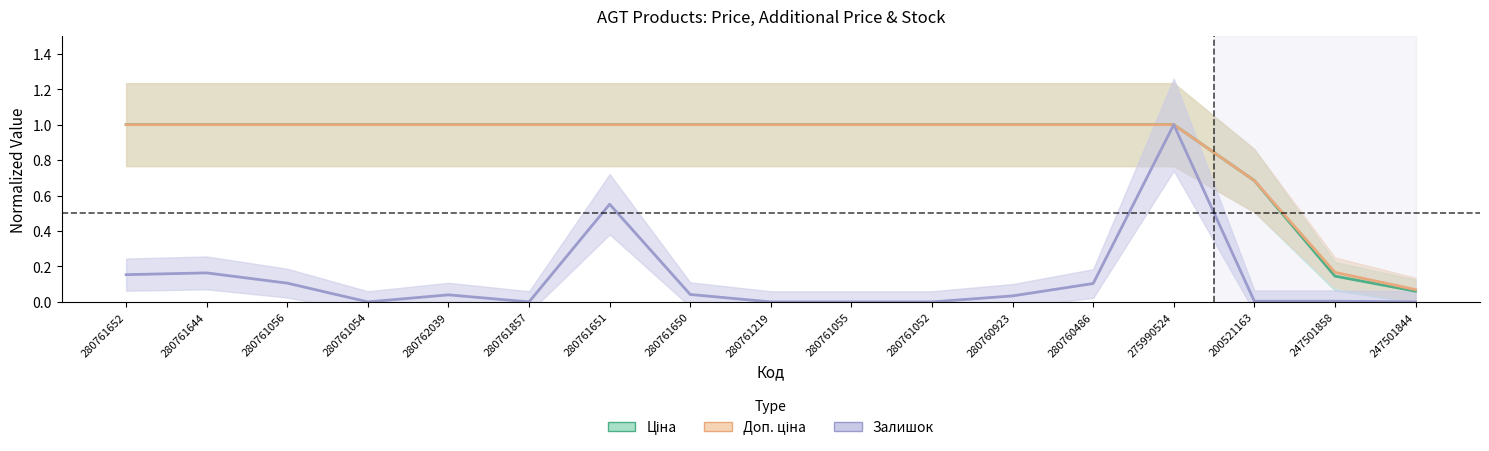

What is the value of the Доп. ціна point at the 4th from the left?

1.0